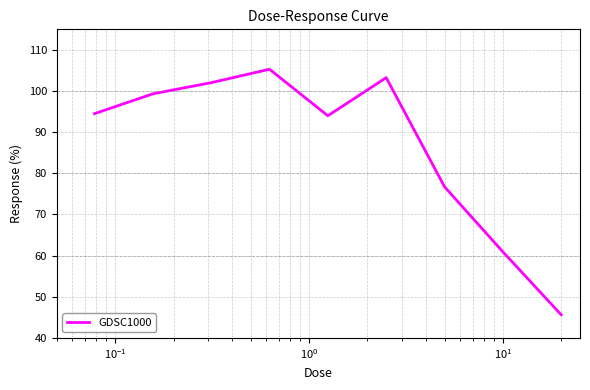

What is the minimum value shown in the chart?

45.6